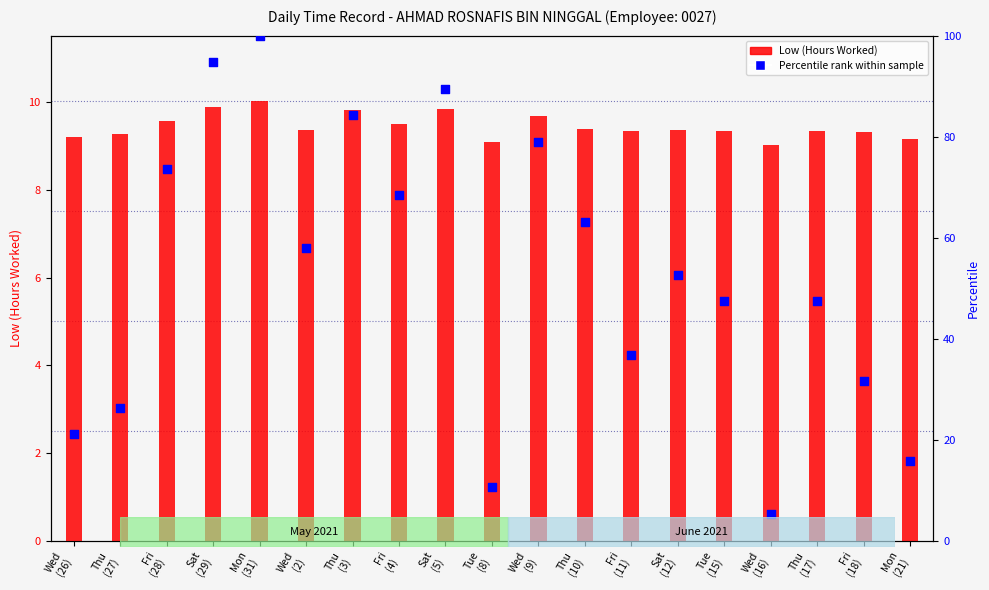

What are all the series names shown in the legend?

Low (Hours Worked), Percentile rank within sample